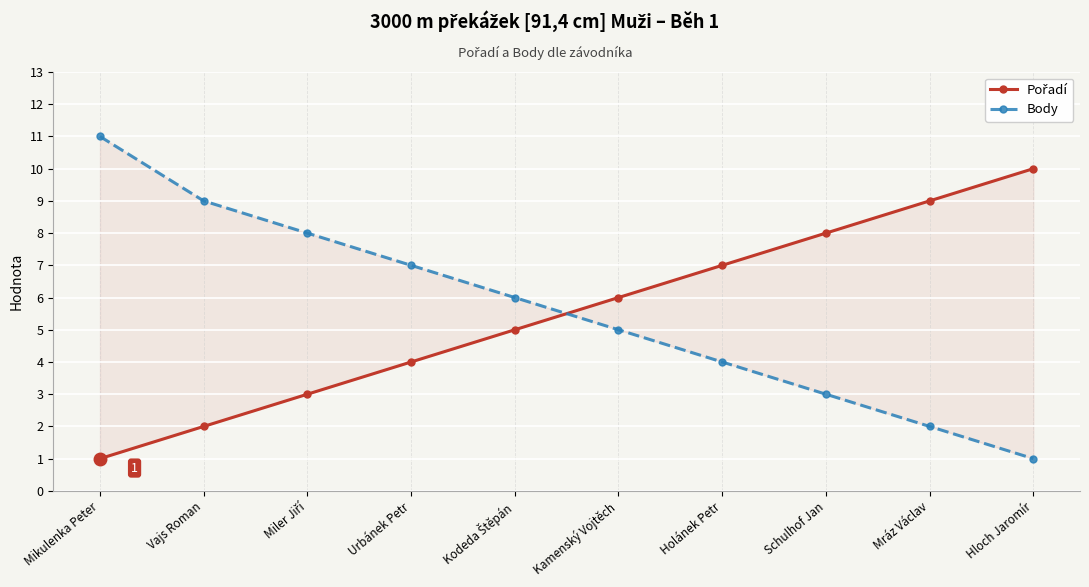

The Pořadí series shows 1 at Mikulenka Peter. True or false?

False